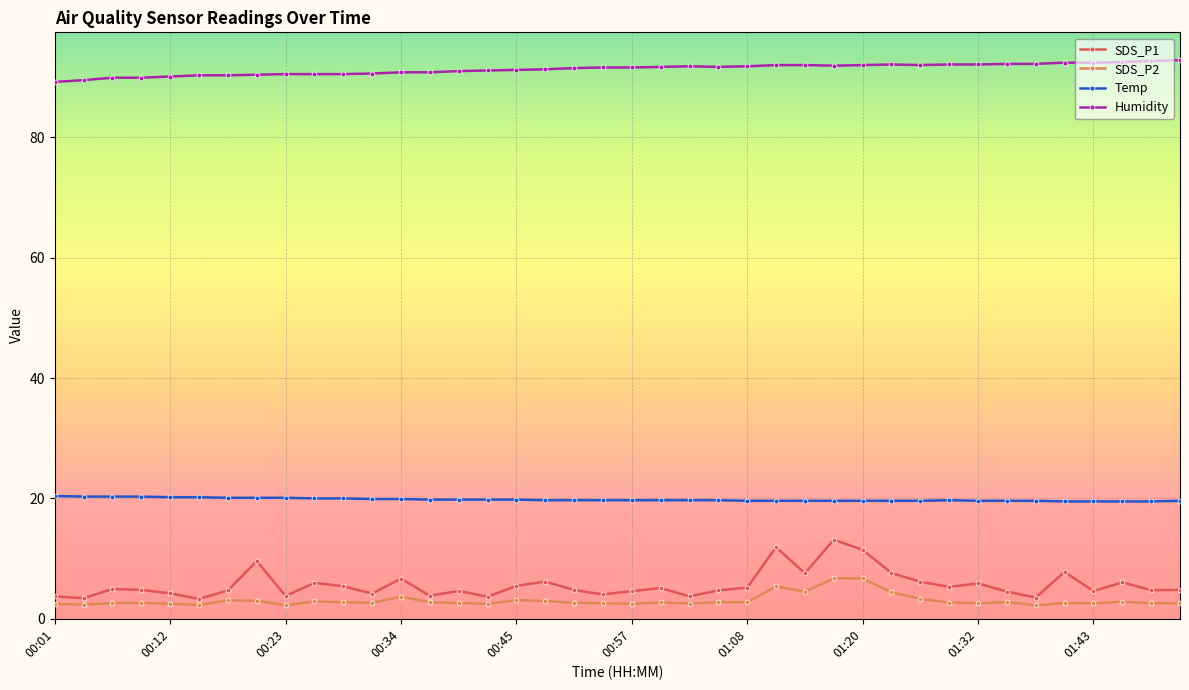

Which series has the largest range (max minus min)?

SDS_P1